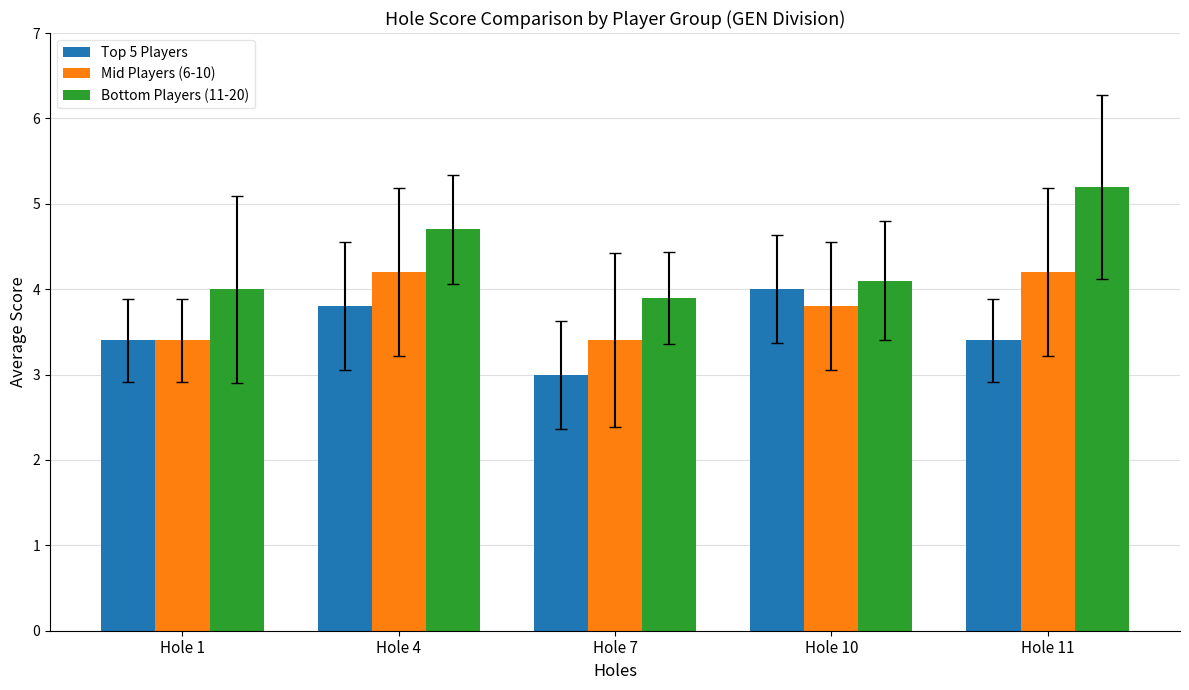

Reading left to right, what are all the values shown in this chart?

Top 5 Players: 3.4	3.8	3.0	4.0	3.4
Mid Players (6-10): 3.4	4.2	3.4	3.8	4.2
Bottom Players (11-20): 4.0	4.7	3.9	4.1	5.2